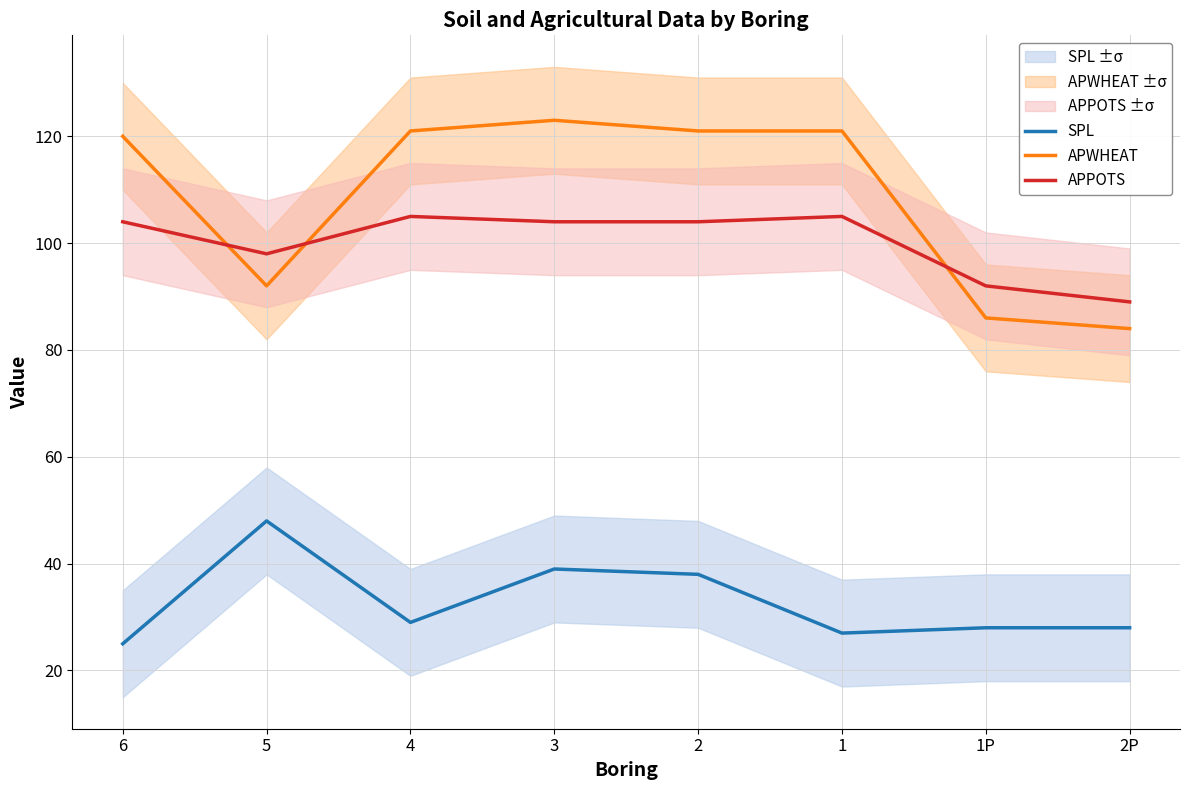

True or false: APPOTS and SPL intersect in this chart.

False